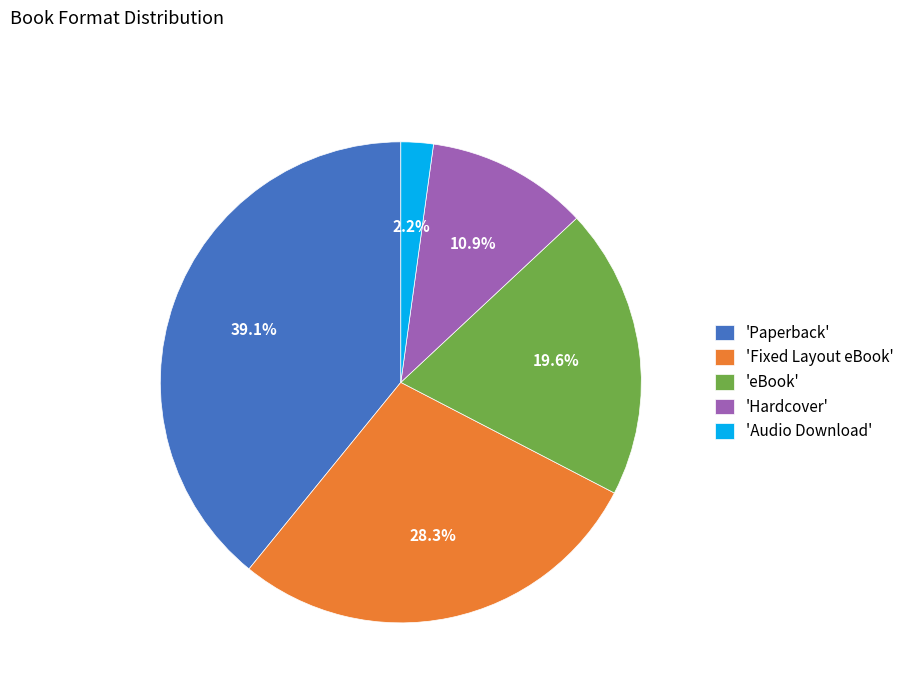

Which category has the biggest portion of the pie?

'Paperback'